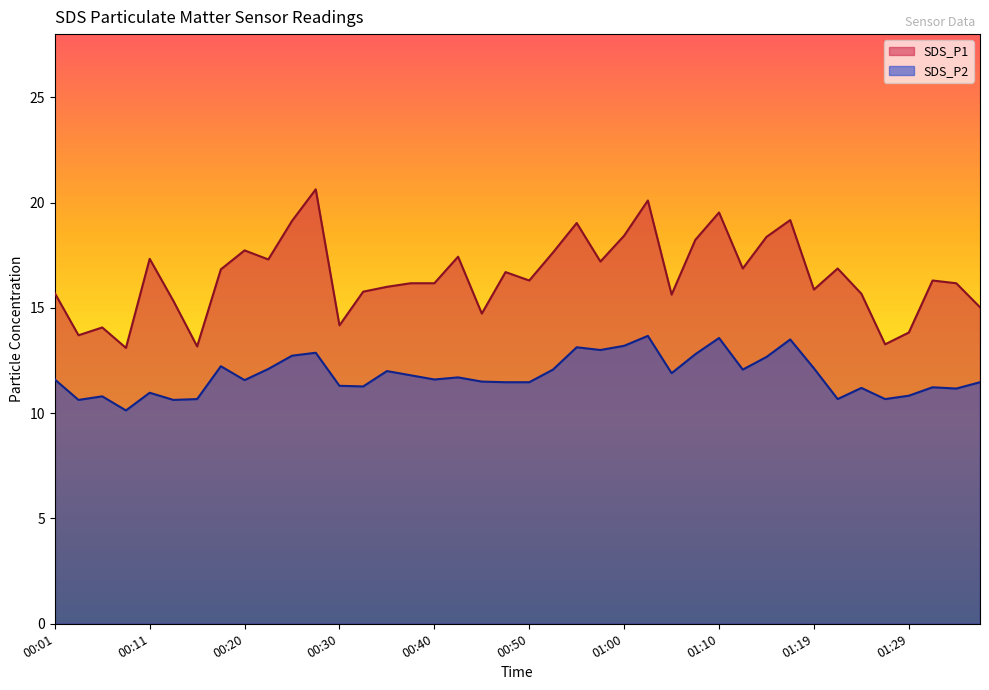

The SDS_P1 series shows 28.9 at 00:25. True or false?

False